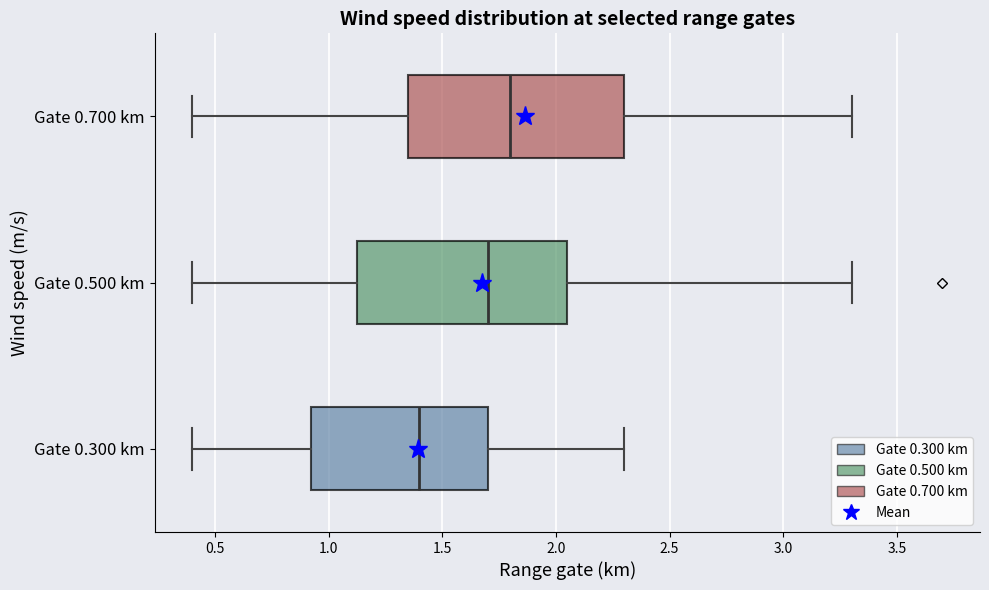

Which box's median line is the furthest to the right?

Gate 0.700 km